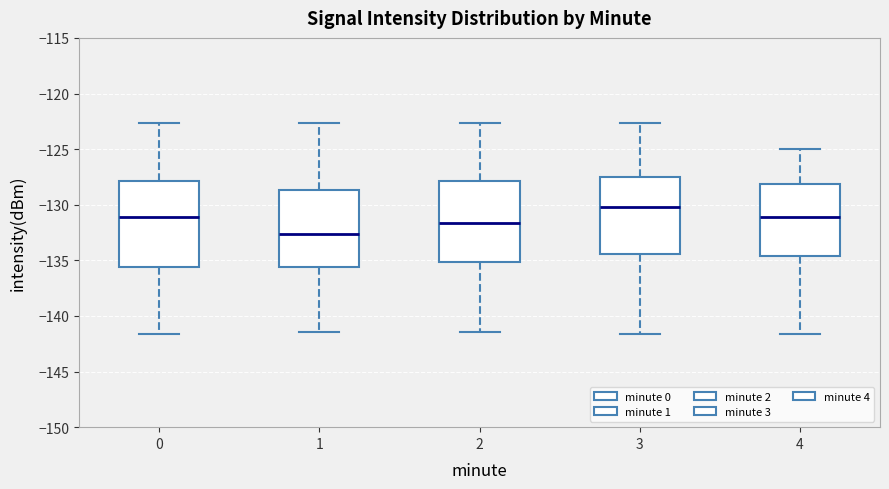

Where does the lower whisker of the box at x = 3 end on the y-axis? The values are not printed on the chart, so give them approximately, as read against the axis.

-141.5